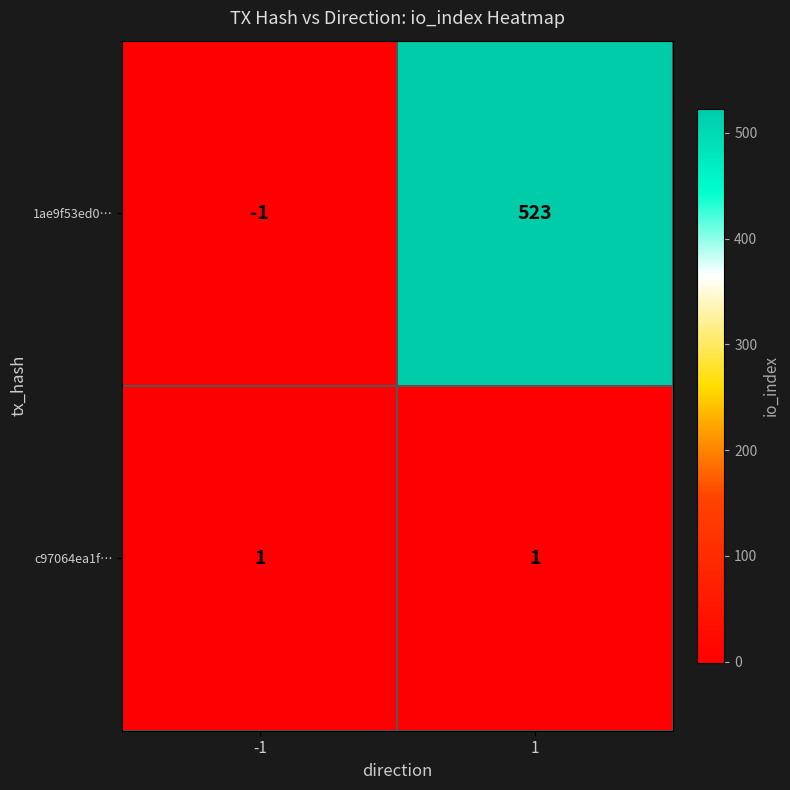

The value of c97064ea1f… at 1 is 1. True or false?

True